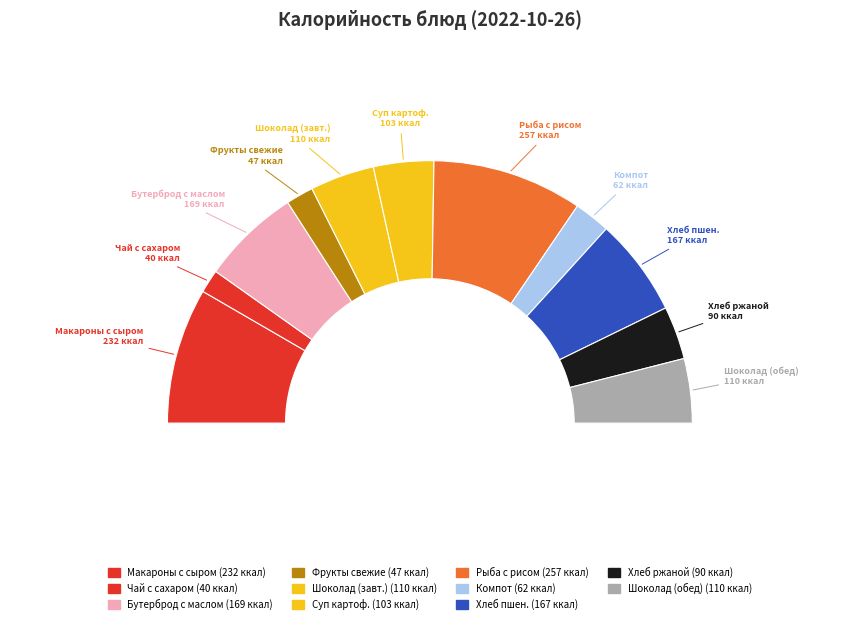

What percentage is the Хлеб ржаной slice, to the nearest percent?

7%